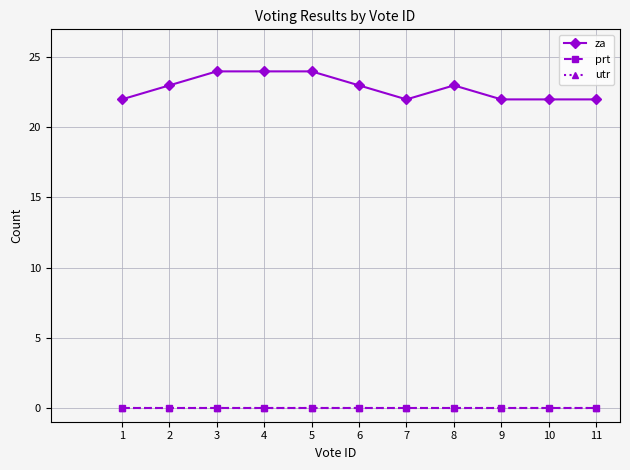

True or false: prt and utr cross at least once.

False